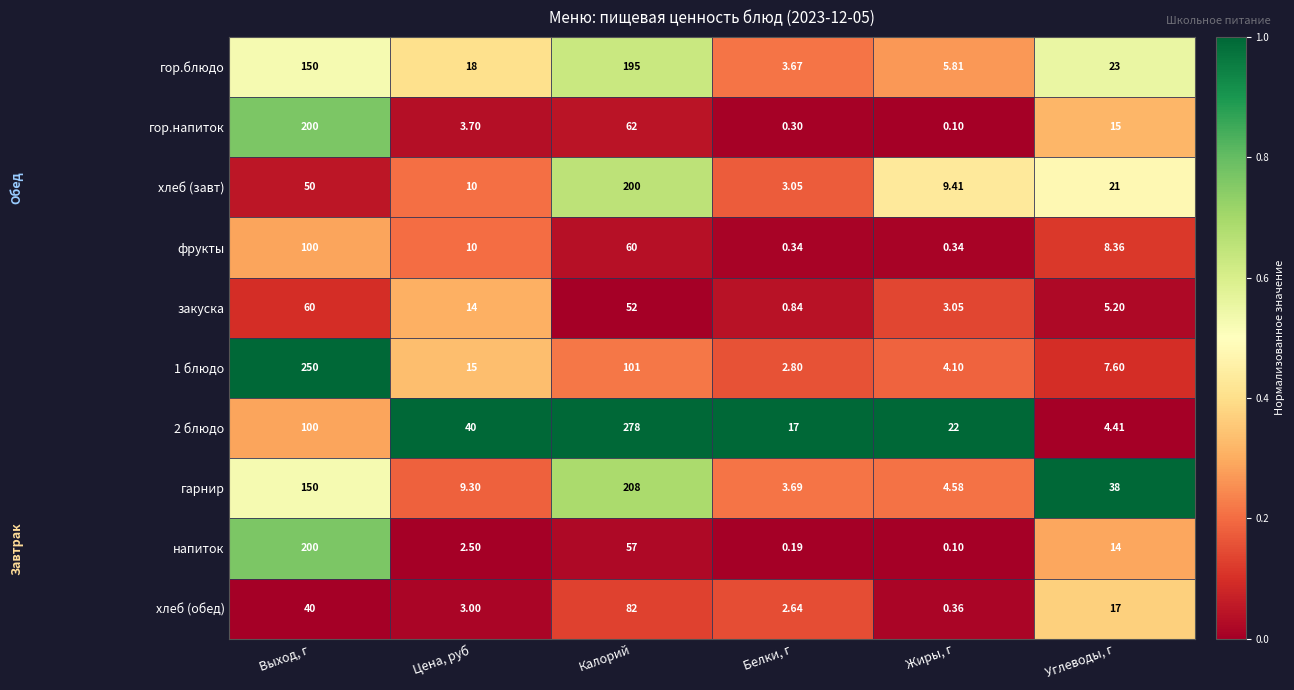

Which series has the largest range (max minus min)?

2 блюдо